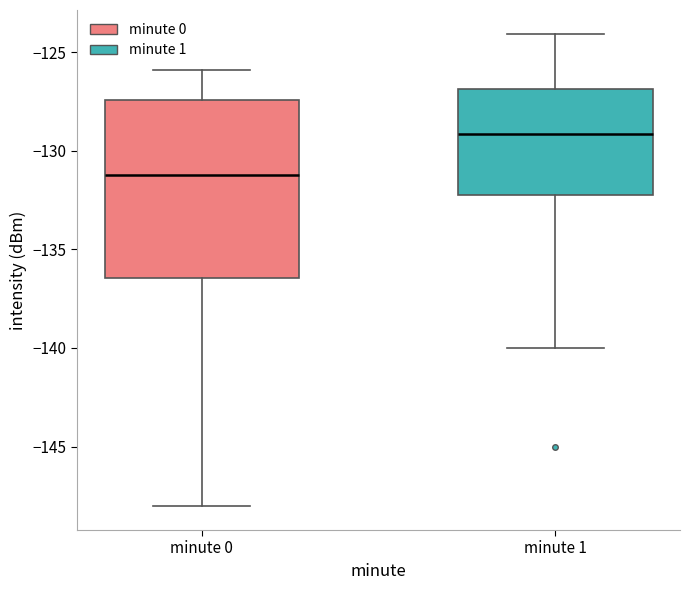

Reading left to right, transcribe this box plot: for each box, give where its median line is, the range the box spans, and where its two whiskers end, as read against the y-axis. The values are not printed on the chart, so give them approximately, as read against the axis.

minute 0: median -131.0, box -136.5 to -127.5, whiskers -148.0 to -126.0
minute 1: median -129.0, box -132.0 to -127.0, whiskers -140.0 to -124.0